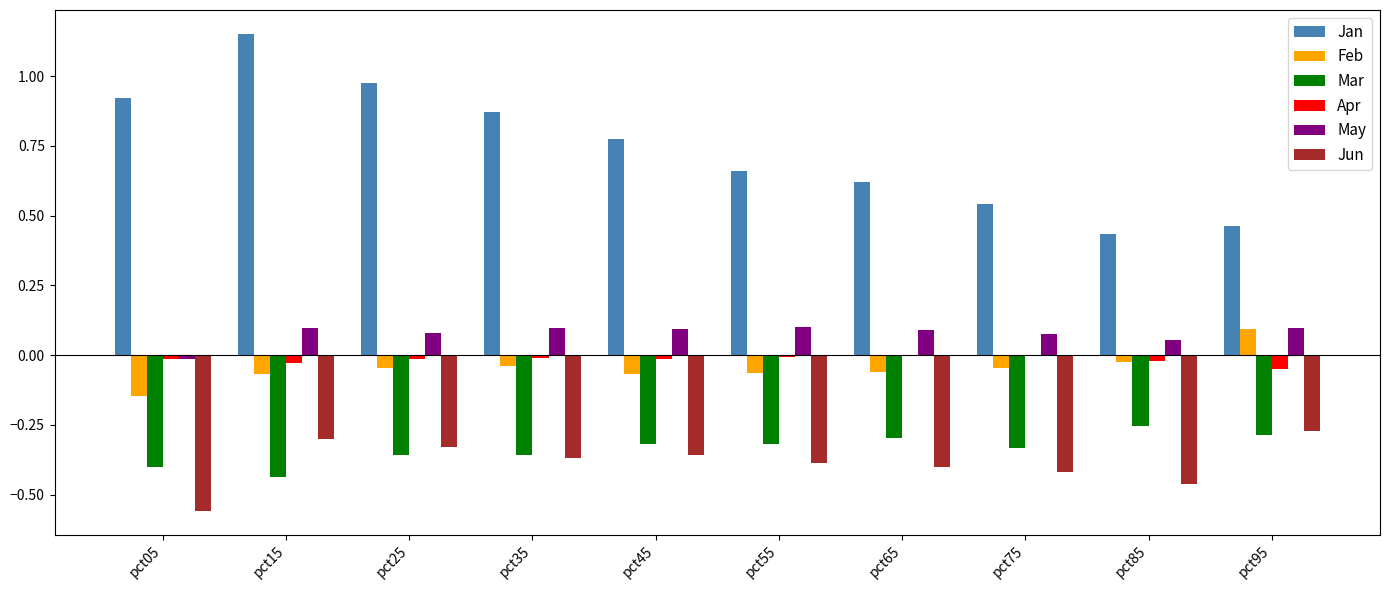

At which category is the sum across all series the highest?

pct15